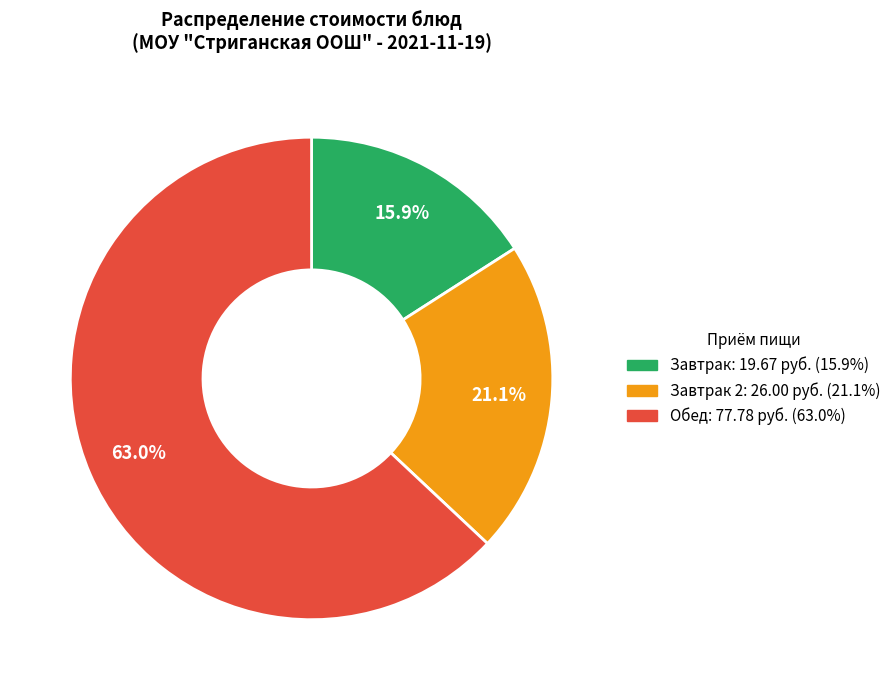

How many slices are in this pie chart?

3